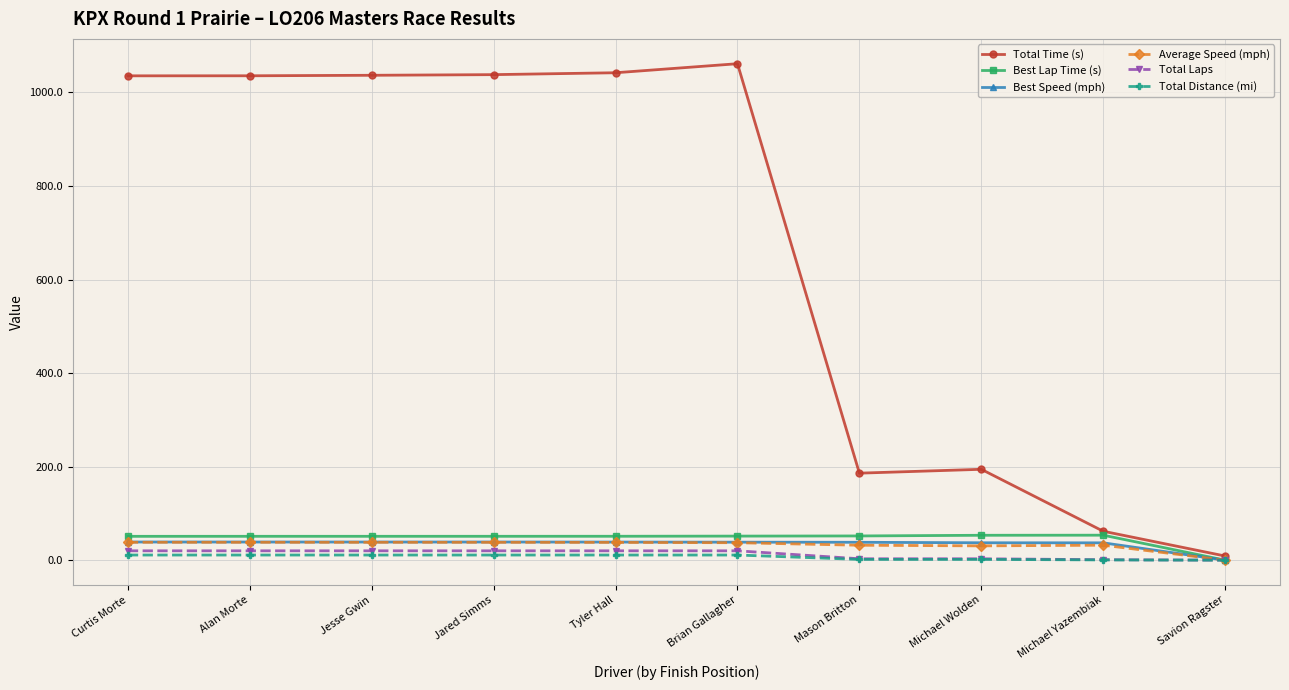

Is the value of Total Time (s) at Michael Wolden greater than the value of Average Speed (mph) at Michael Yazembiak?

Yes